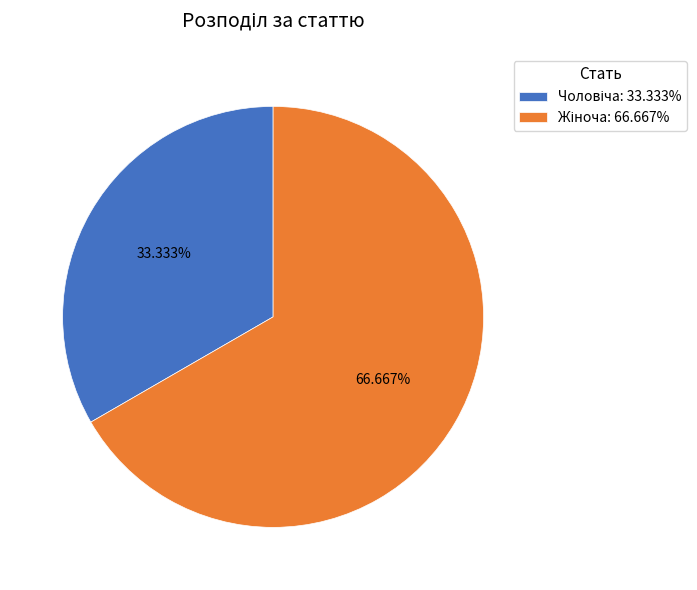

Is there any slice that represents more than half of the pie?

Yes